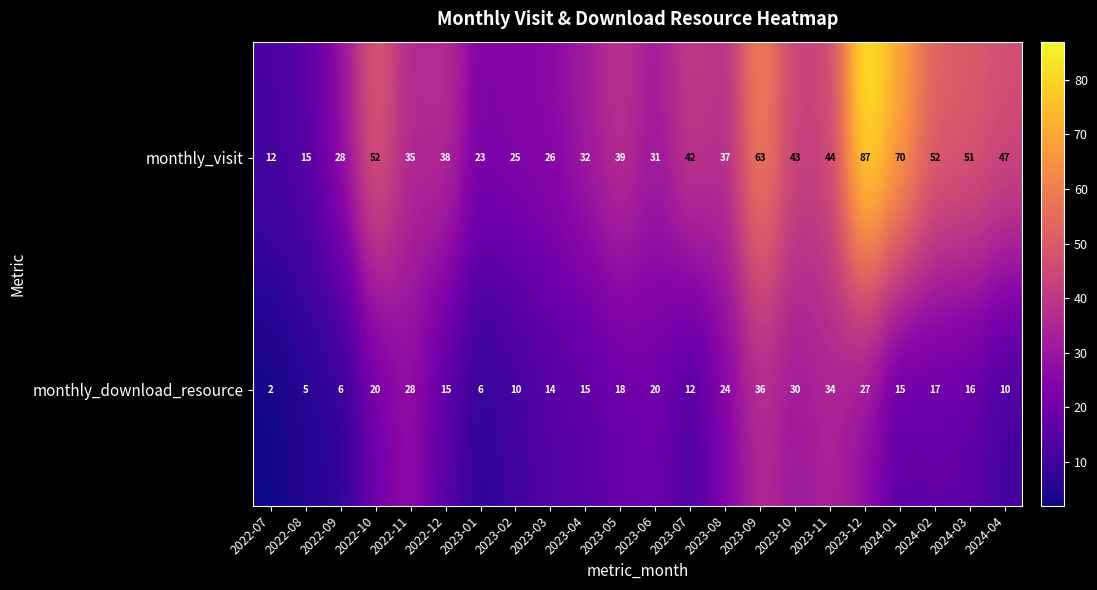

Which label corresponds to the largest value in the chart?

2023-12